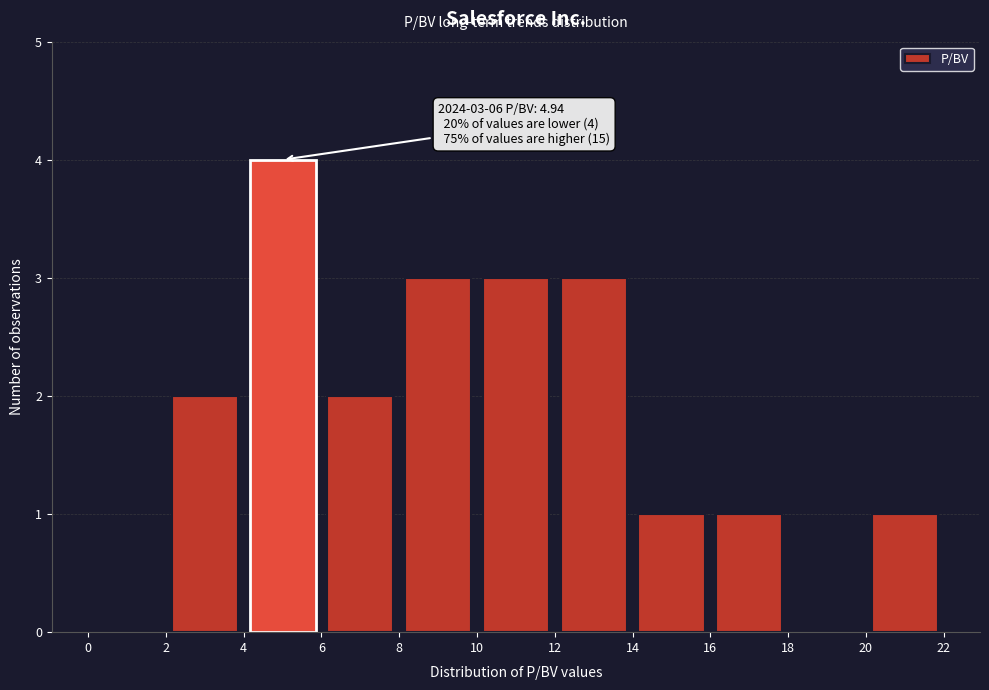

Over which range of the x-axis is the bar tallest?

4 to 6